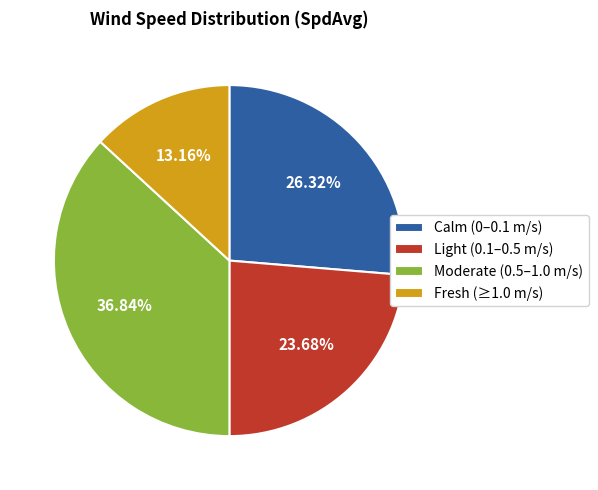

Is there any slice that represents more than half of the pie?

No